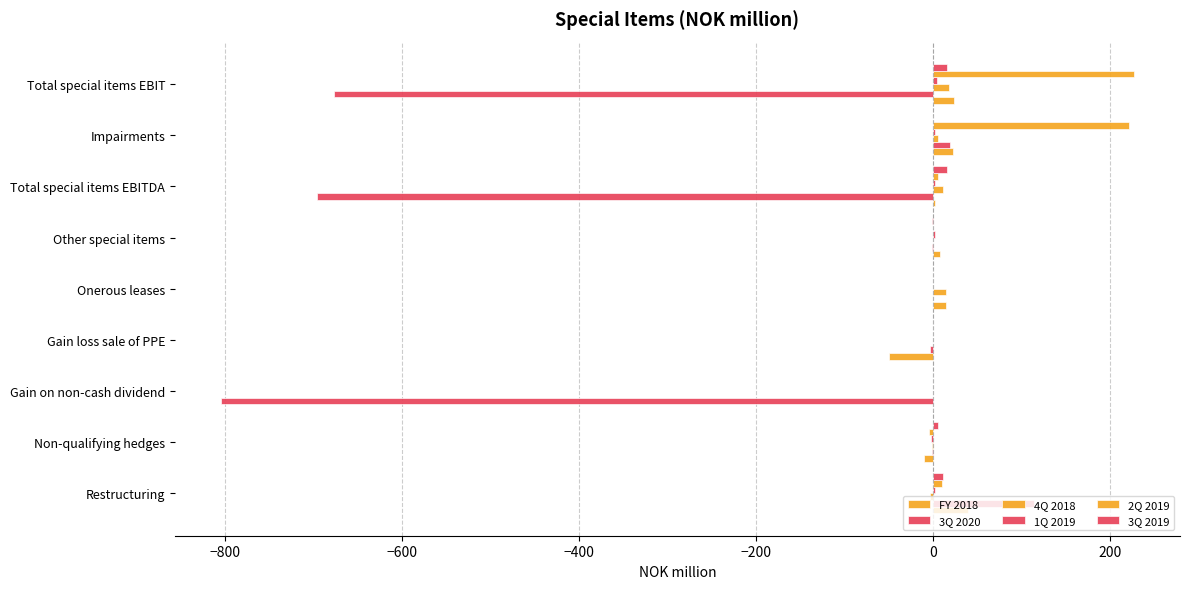

How many data points does each series have?

9